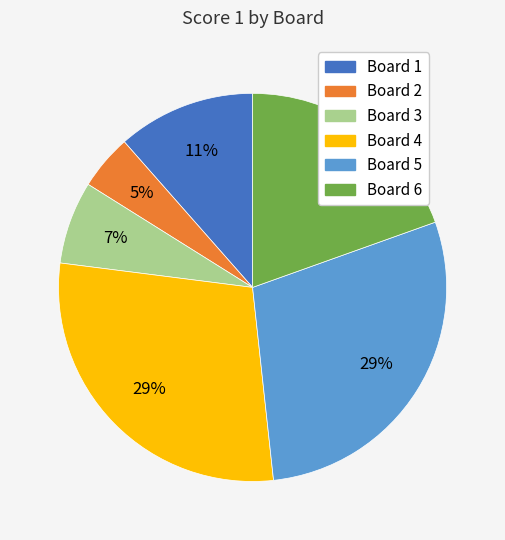

To the nearest percent, what is the average slice percentage?

17%